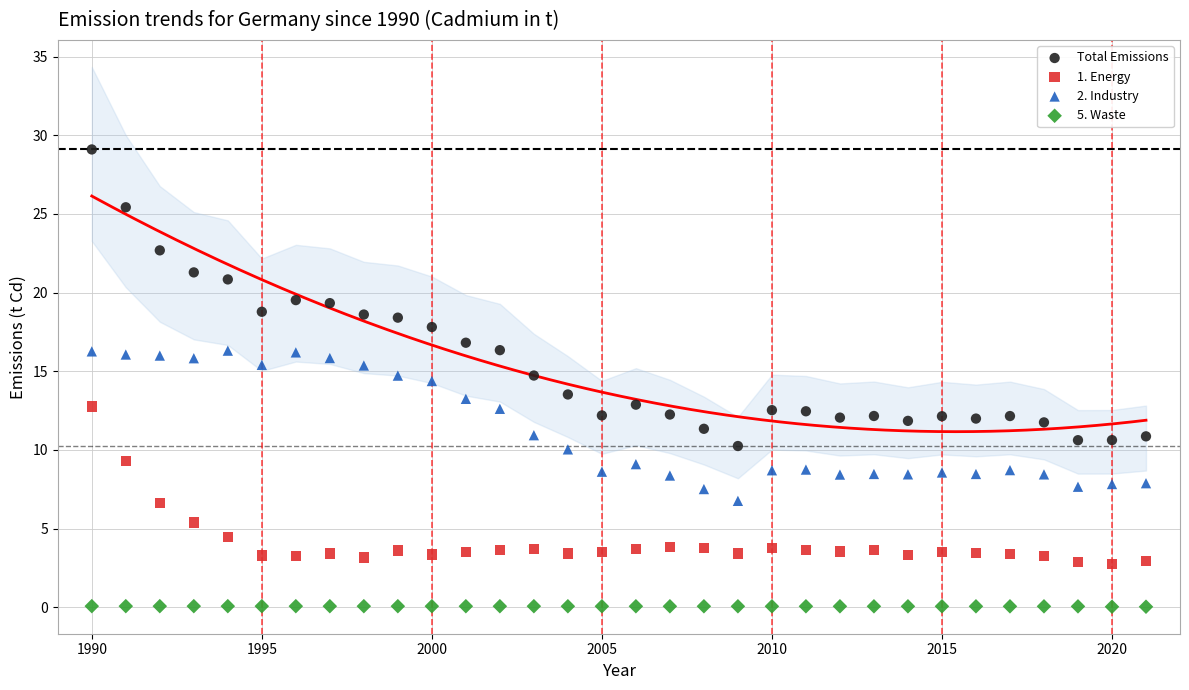

Which series has the widest spread of Y values?

Total Emissions